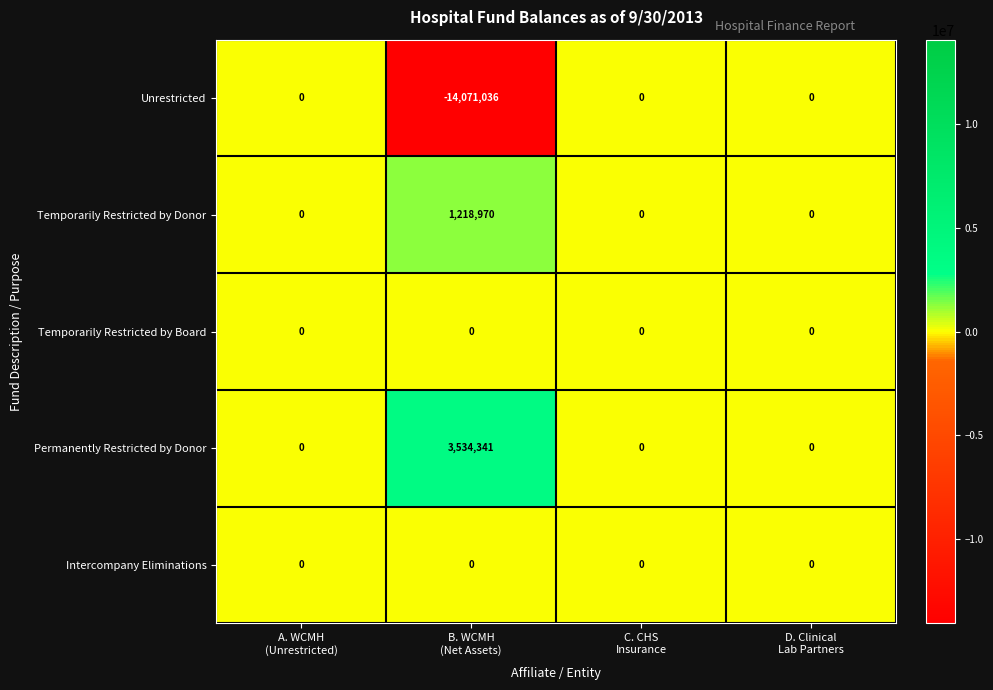

Which series has the largest range (max minus min)?

Unrestricted